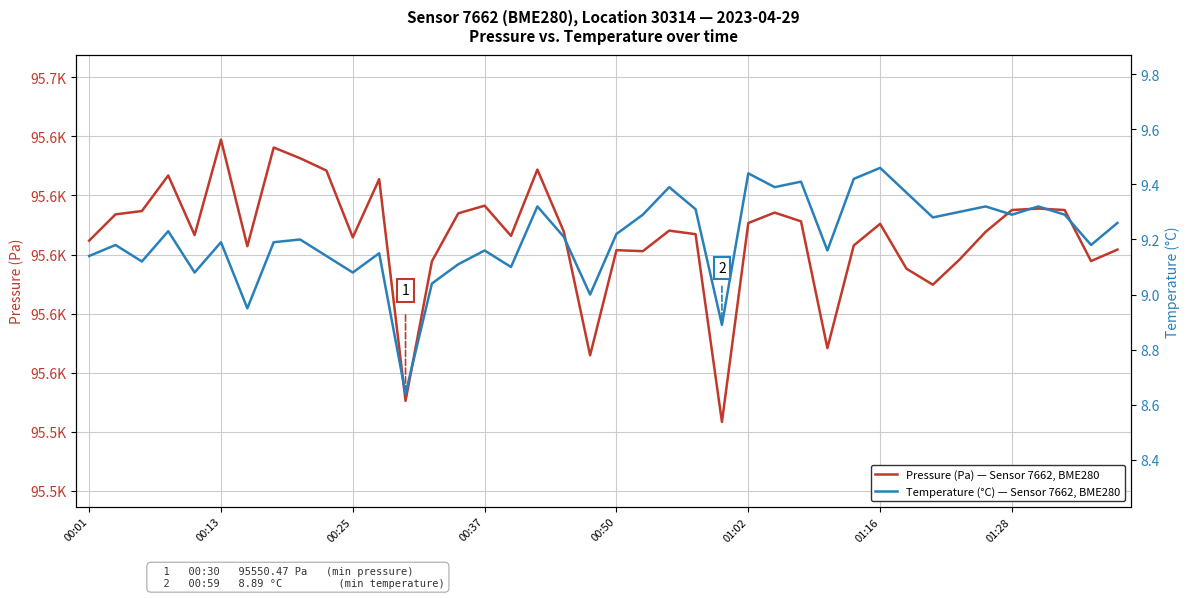

What is the difference between the highest and lowest values at 18?

95598.6